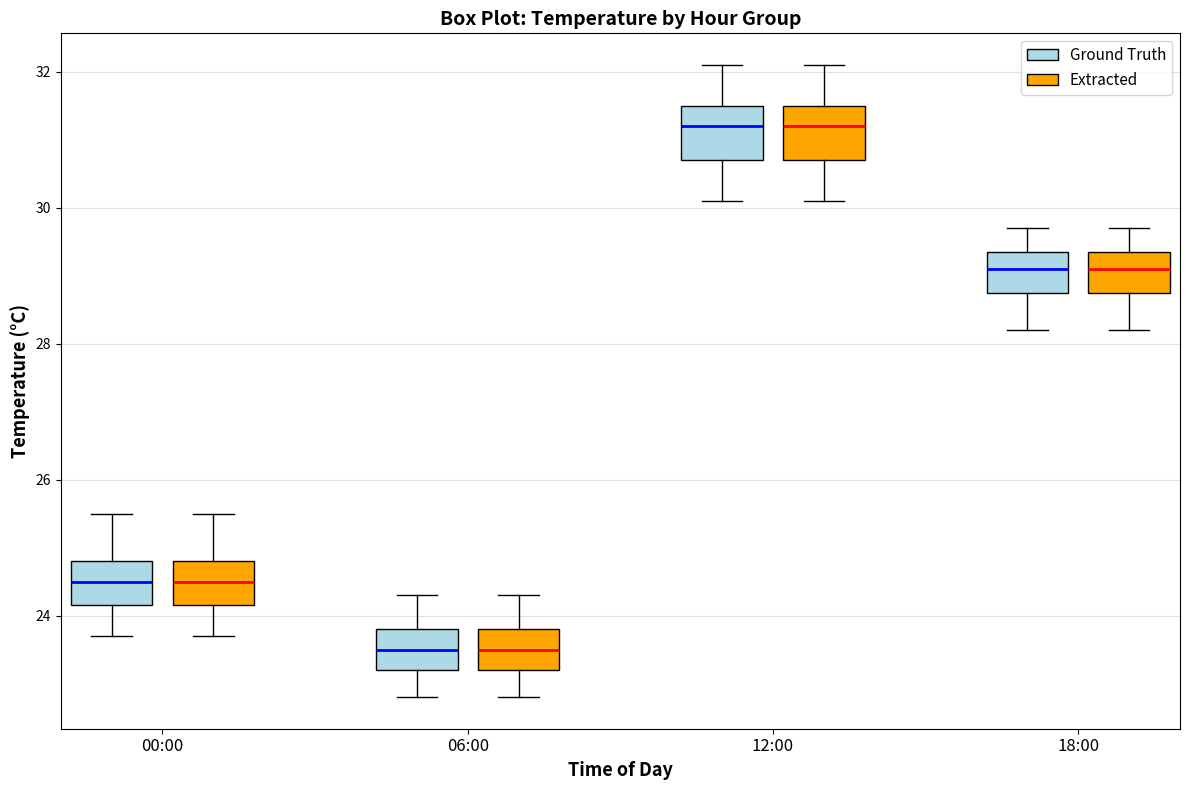

Reading left to right, transcribe this box plot: for each box, give where its median line is, the range the box spans, and where its two whiskers end, as read against the y-axis. The values are not printed on the chart, so give them approximately, as read against the axis.

00:00 (Ground Truth): median 24.6, box 24.2 to 24.8, whiskers 23.8 to 25.6
00:00 (Extracted): median 24.6, box 24.2 to 24.8, whiskers 23.8 to 25.6
06:00 (Ground Truth): median 23.6, box 23.2 to 23.8, whiskers 22.8 to 24.4
06:00 (Extracted): median 23.6, box 23.2 to 23.8, whiskers 22.8 to 24.4
12:00 (Ground Truth): median 31.2, box 30.8 to 31.6, whiskers 30.2 to 32.2
12:00 (Extracted): median 31.2, box 30.8 to 31.6, whiskers 30.2 to 32.2
18:00 (Ground Truth): median 29.2, box 28.8 to 29.4, whiskers 28.2 to 29.8
18:00 (Extracted): median 29.2, box 28.8 to 29.4, whiskers 28.2 to 29.8